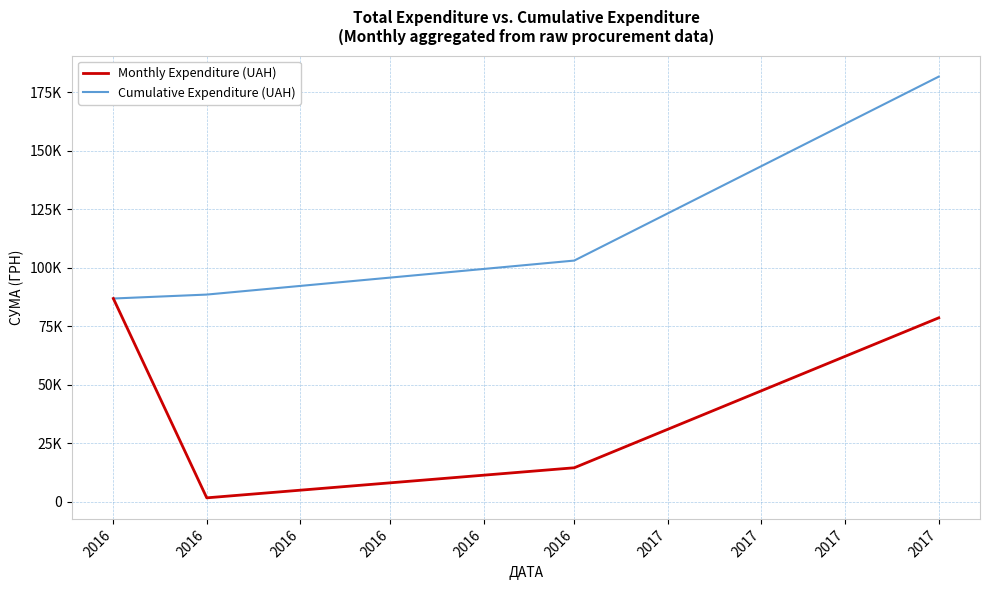

Does the chart display data point markers on the line(s)?

No